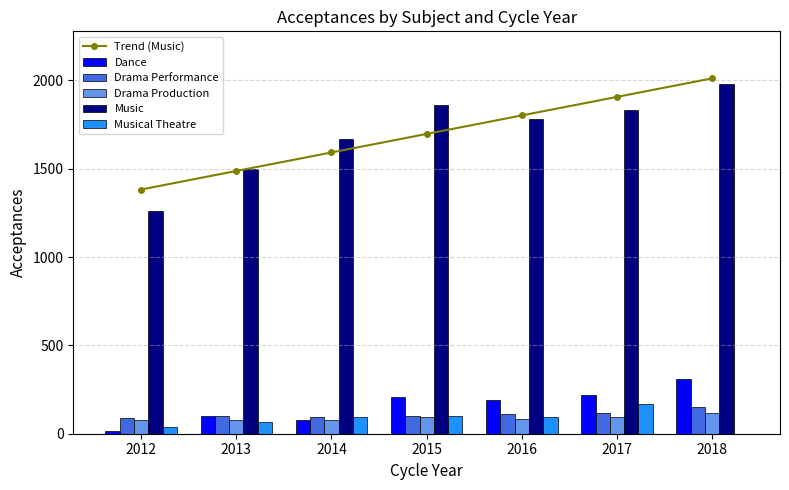

What is the sum of all Dance values?

1120